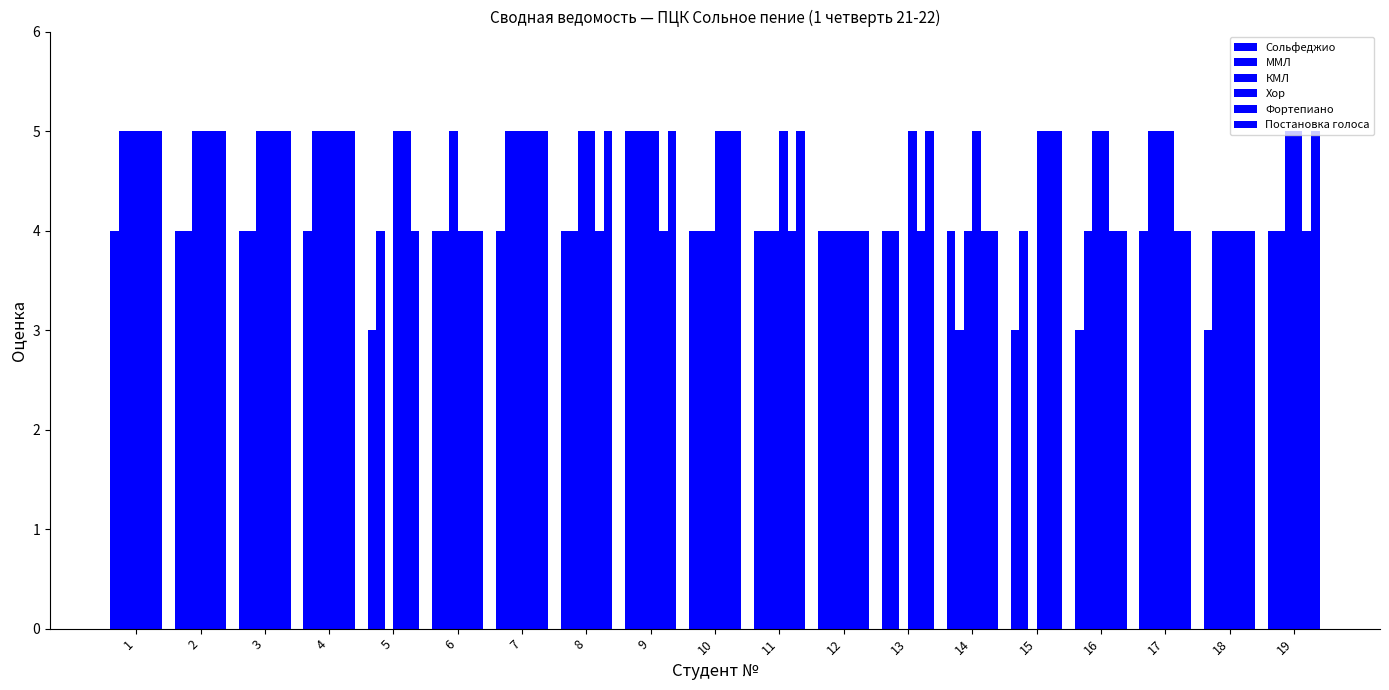

Which series has the largest range (max minus min)?

КМЛ